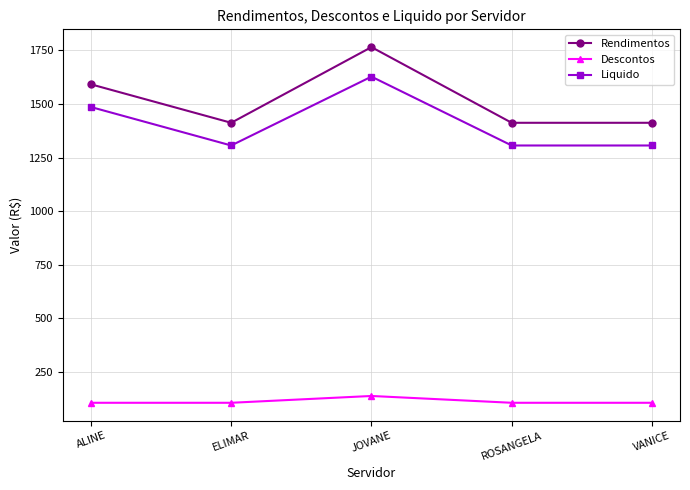

What are all the series names shown in the legend?

Rendimentos, Descontos, Liquido